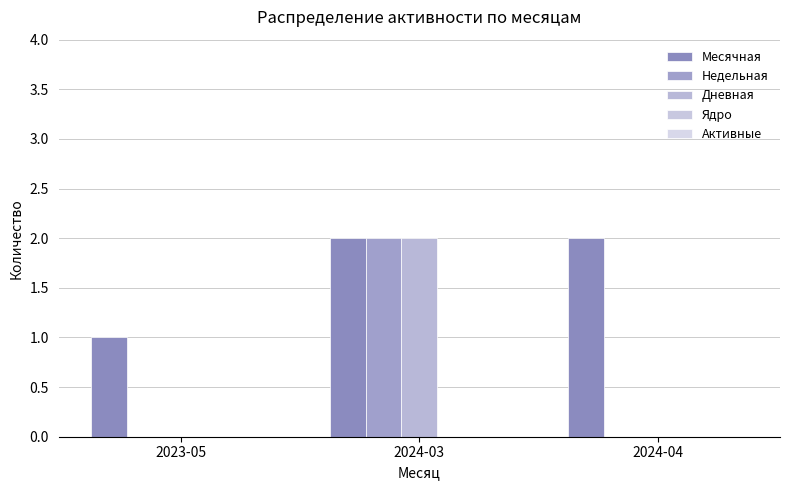

Which category has the highest value across all series?

2024-03